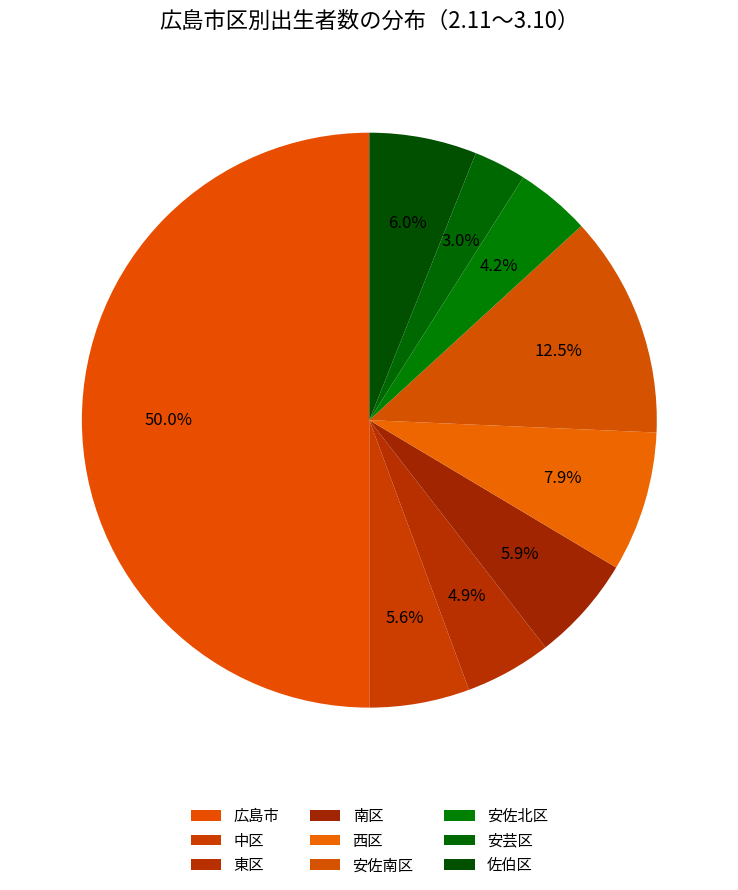

To the nearest percent, what is the combined percentage of 広島市 and 中区?

56%